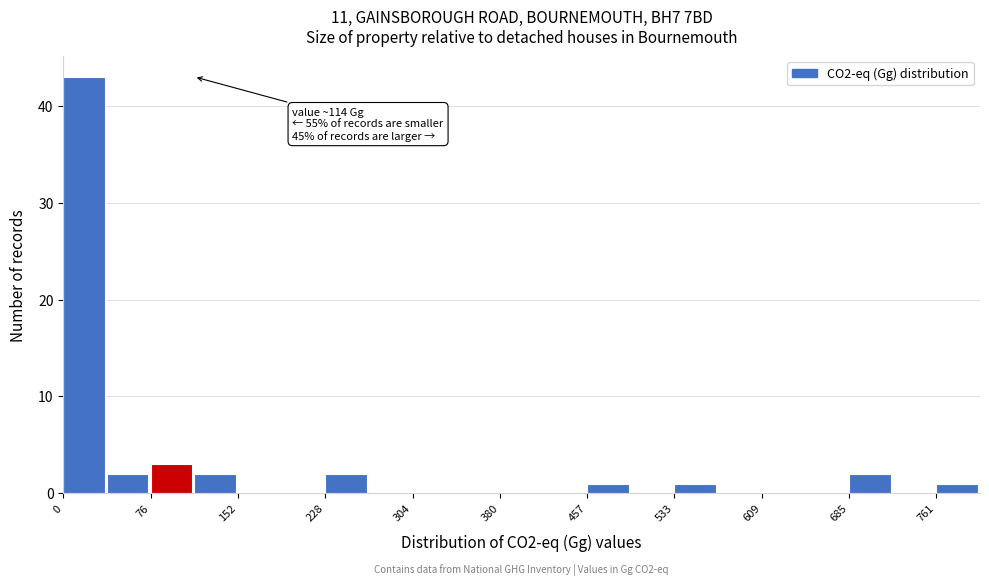

Read against the x-axis, roughly where is the centre of the tallest bar?

20